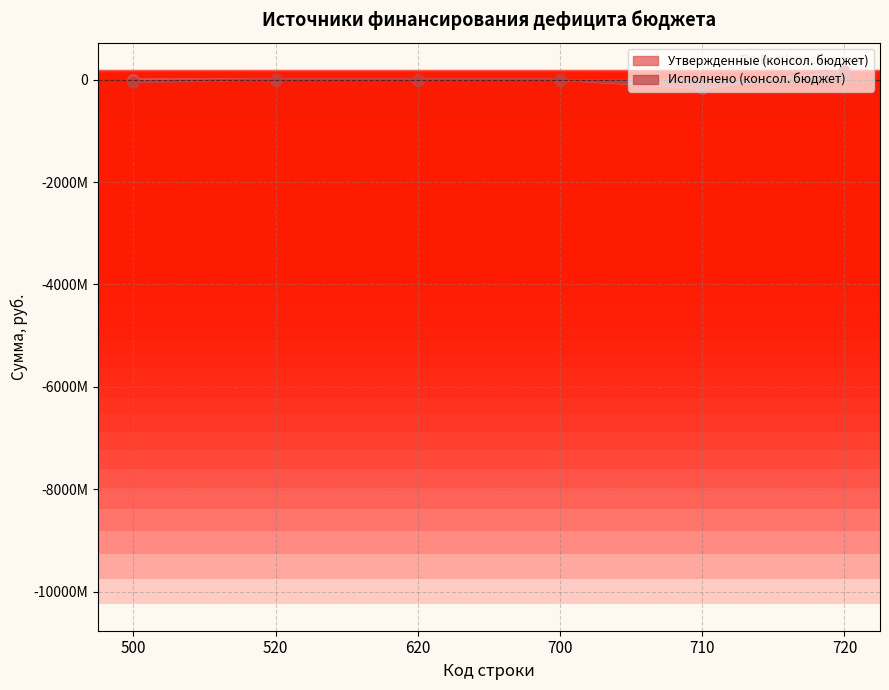

How many values in the Утвержденные (консол. бюджет) series are below 0?

1